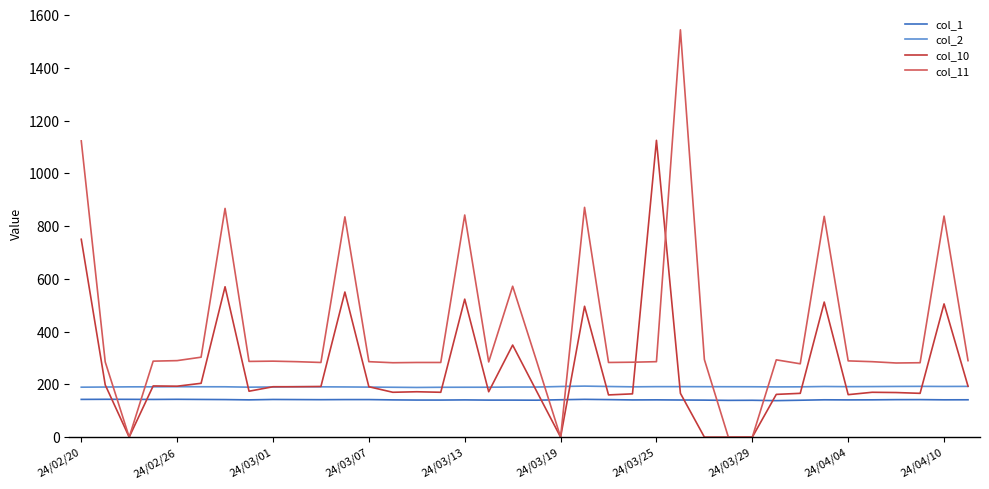

How many series are shown in this chart?

4